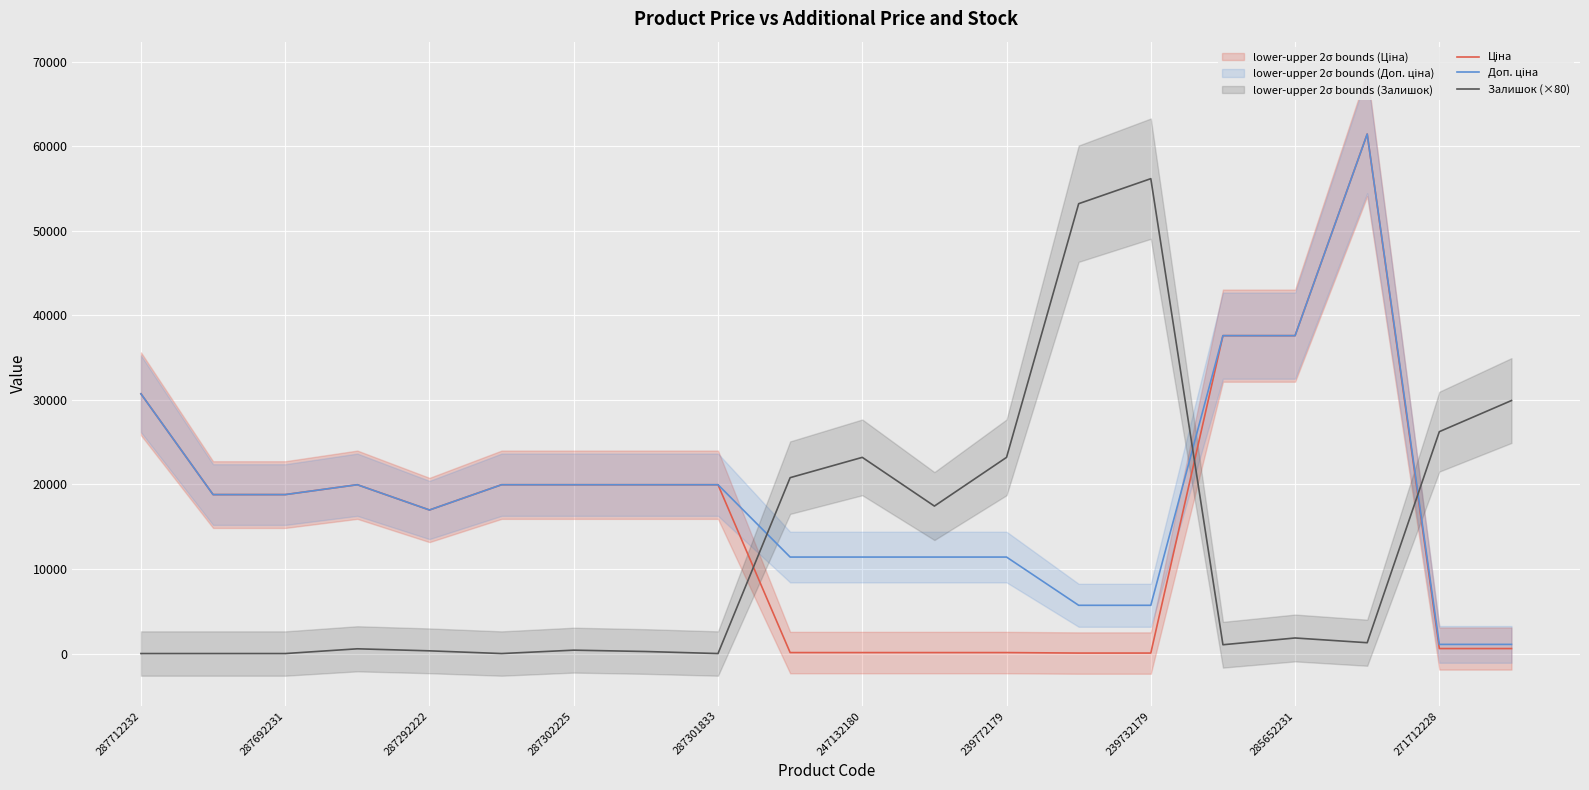

What are all the series names shown in the legend?

Ціна, Доп. ціна, Залишок (×80)